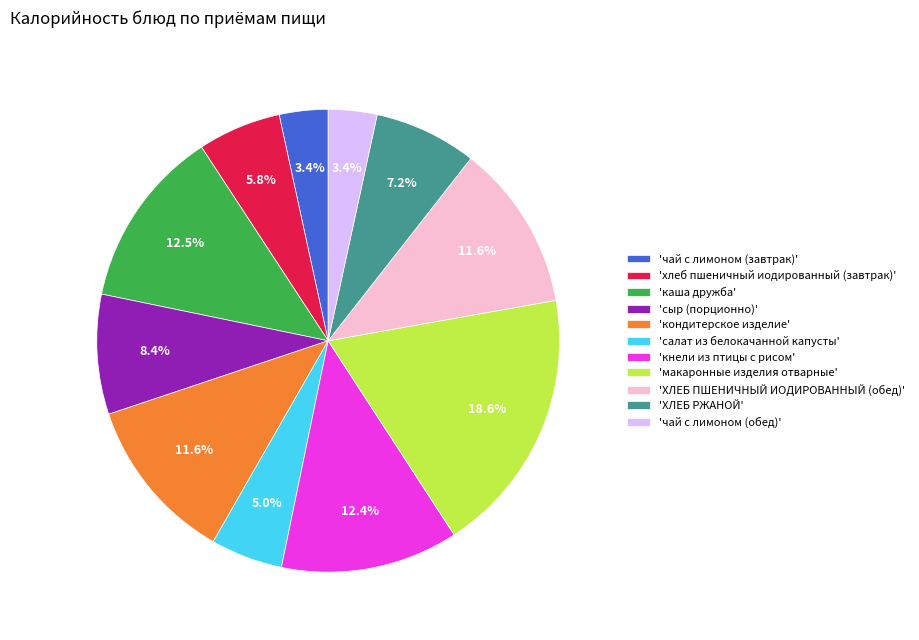

Between 'сыр (порционно)' and 'салат из белокачанной капусты', which is larger?

'сыр (порционно)'